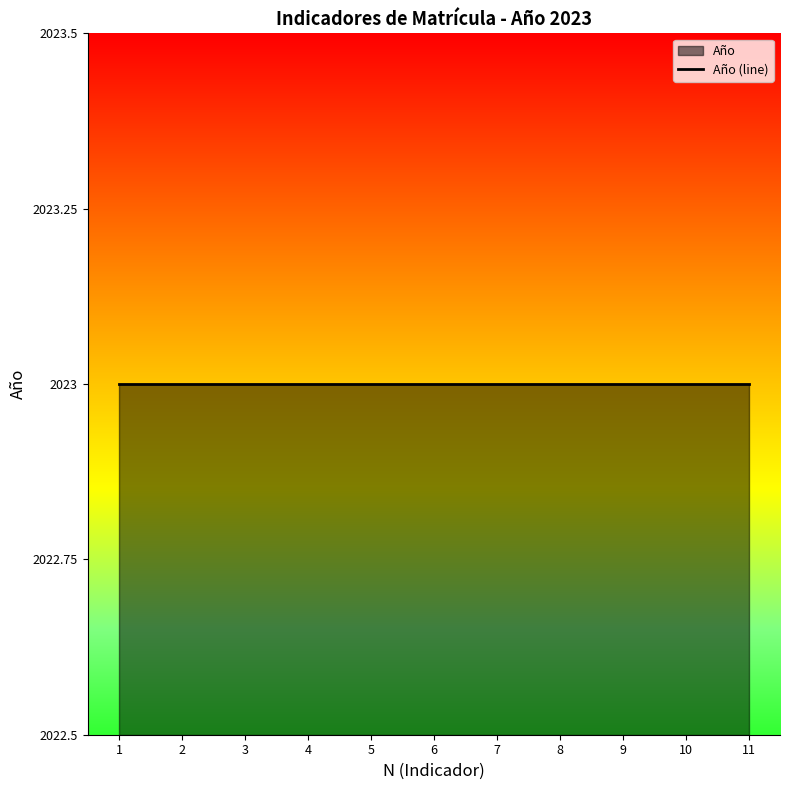

The chart shows a value of 4 at 7. True or false?

False